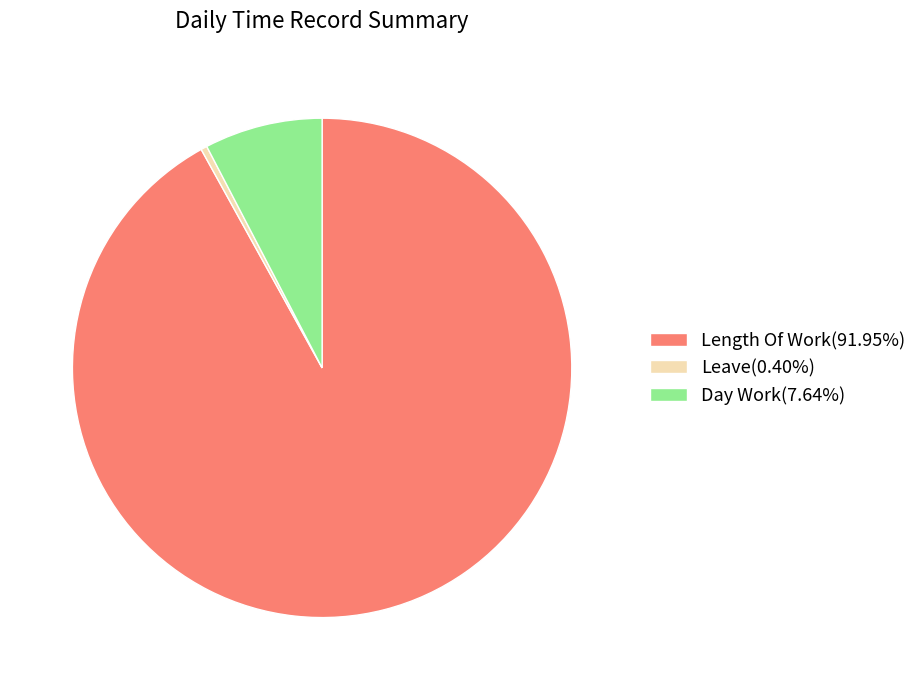

How many segments does this pie chart have?

3